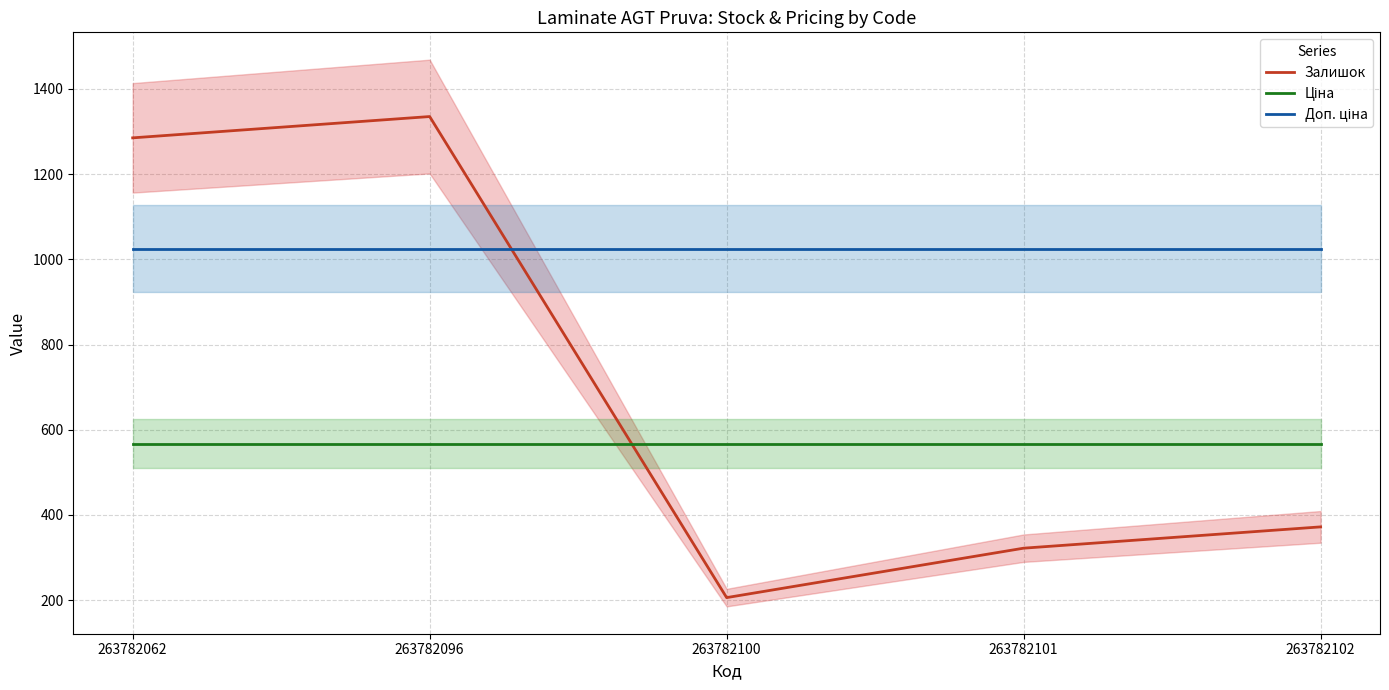

What is the spread (max minus min) of values at 263782096?

767.3